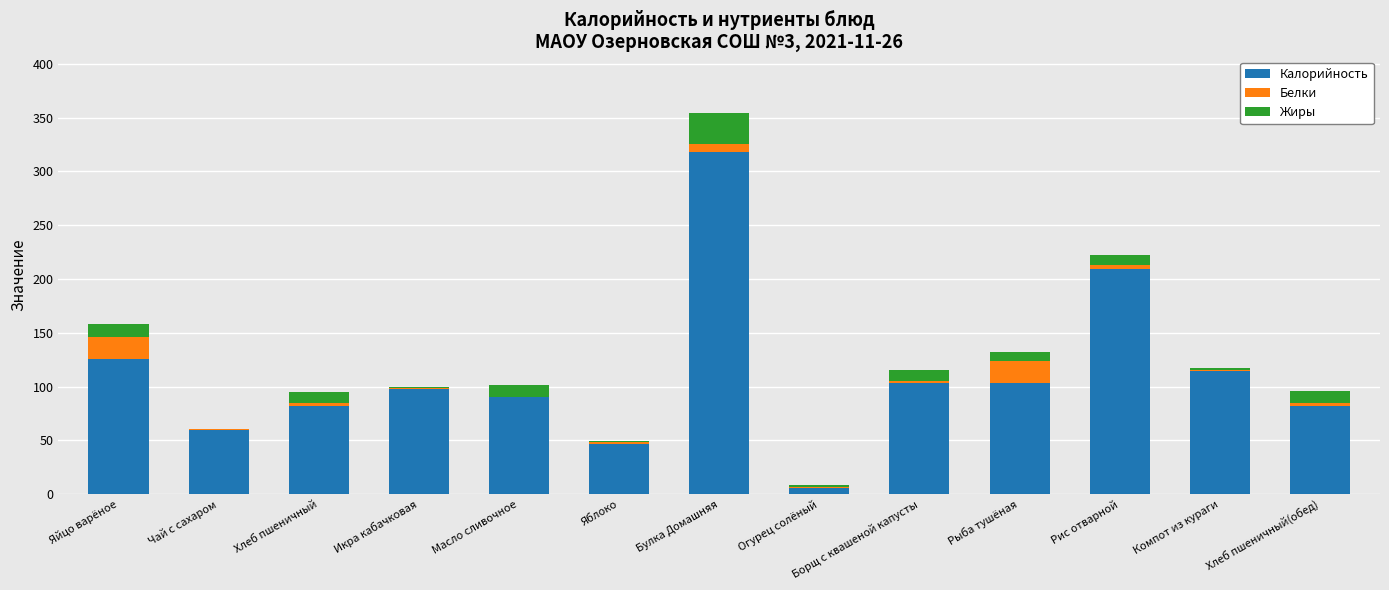

At which label is Калорийность closest to 162?

Яйцо варёное